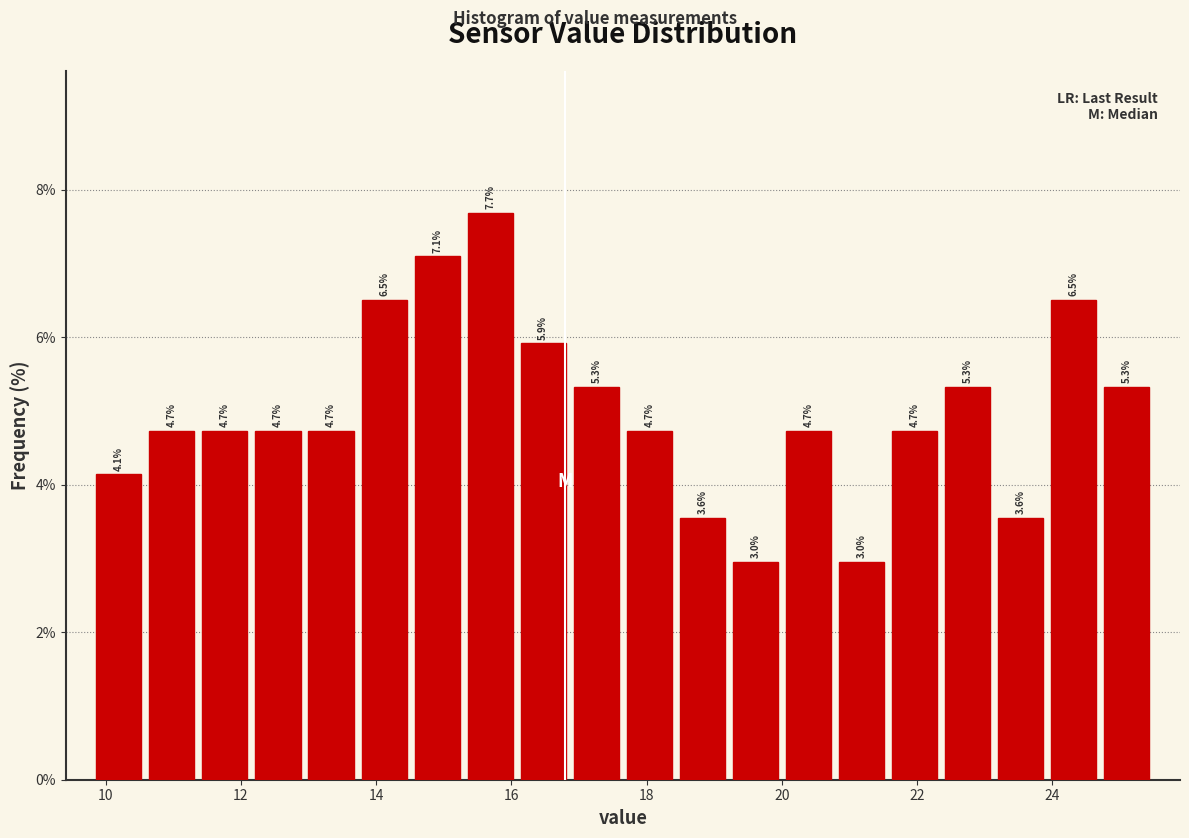

Around what value on the x-axis is the tallest bar? Give the approximate position of its centre, as read against the axis.

15.6